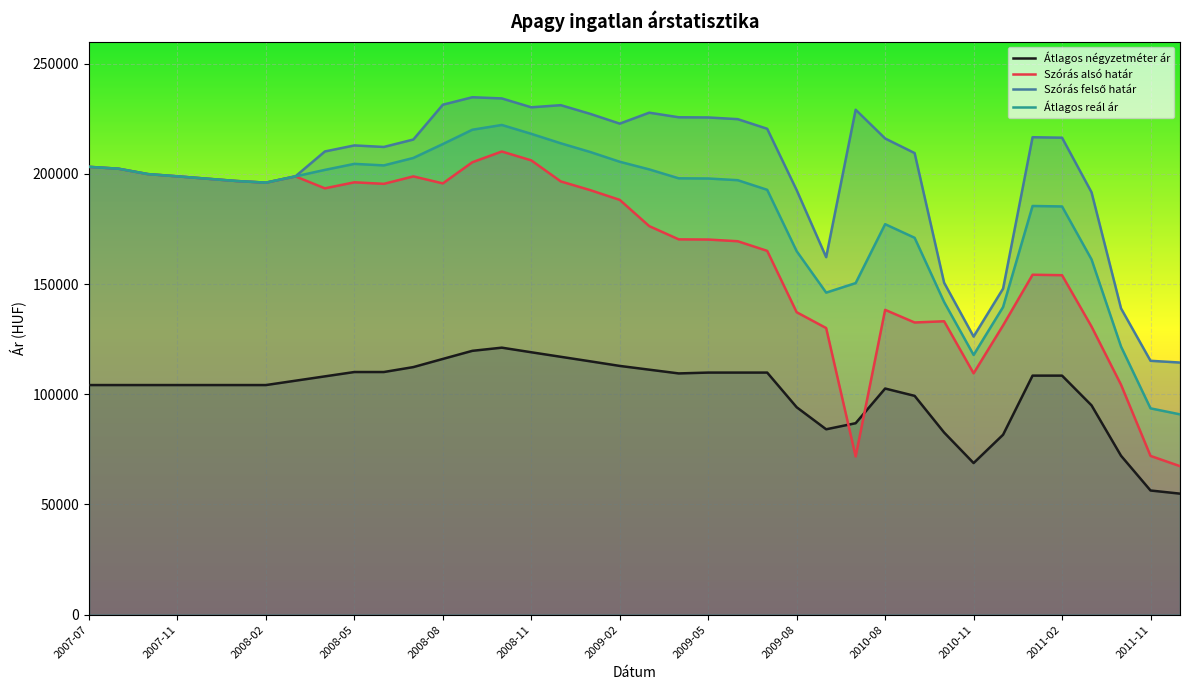

What is the label of the 21st point from the left?

2009-04